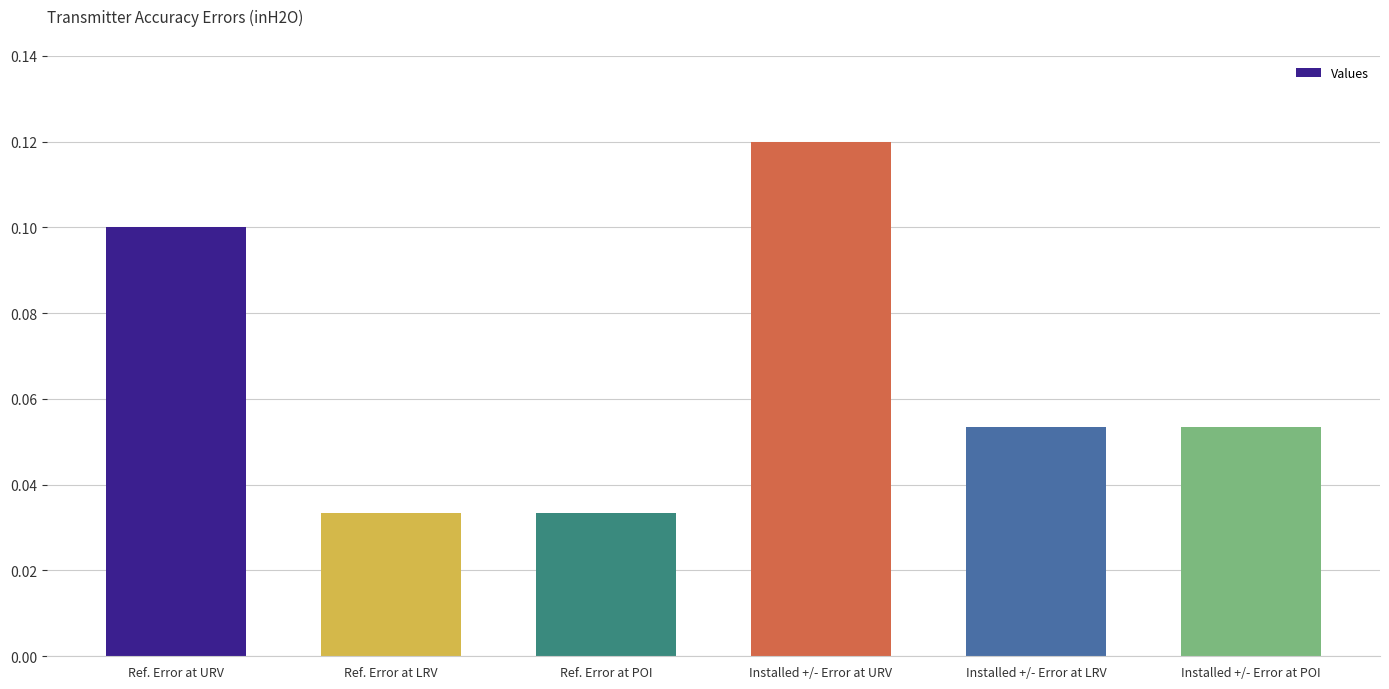

What is the sum of all values?

0.4